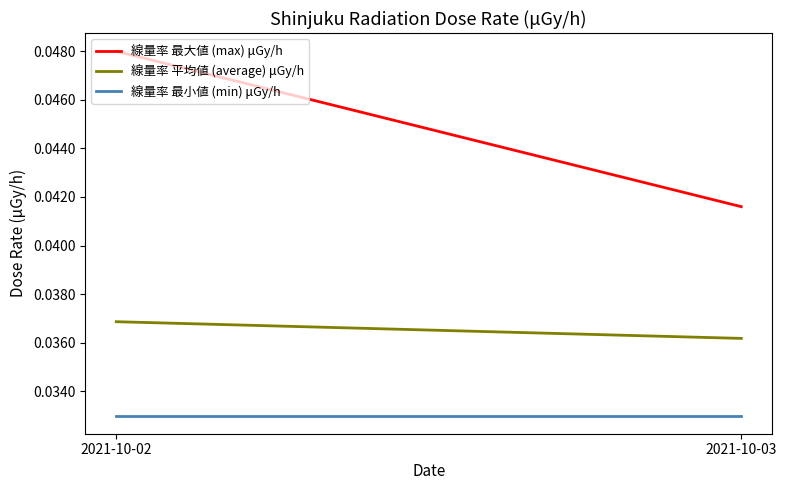

Rank the series by their maximum value, from highest to lowest.

線量率 最大値 (max) μGy/h, 線量率 平均値 (average) μGy/h, 線量率 最小値 (min) μGy/h